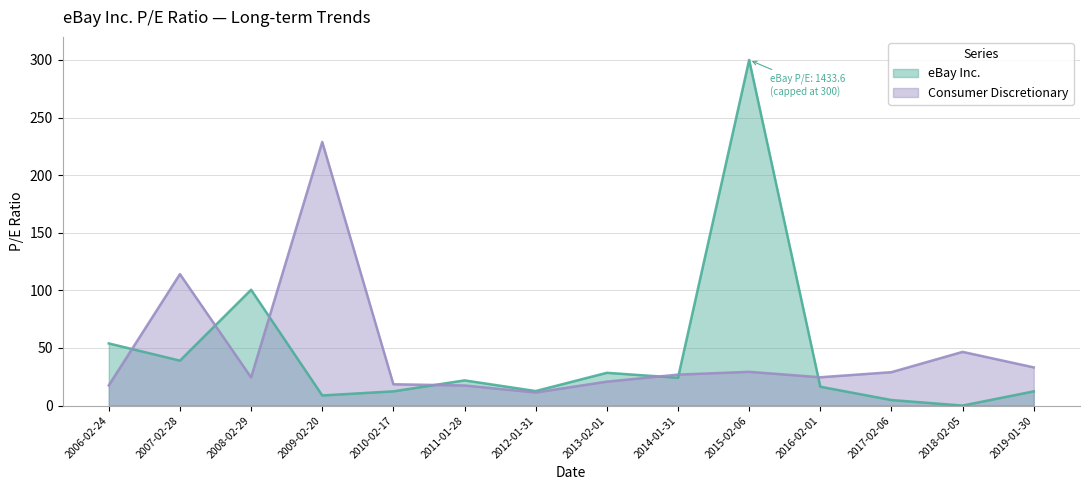

What is the average value?

45.9